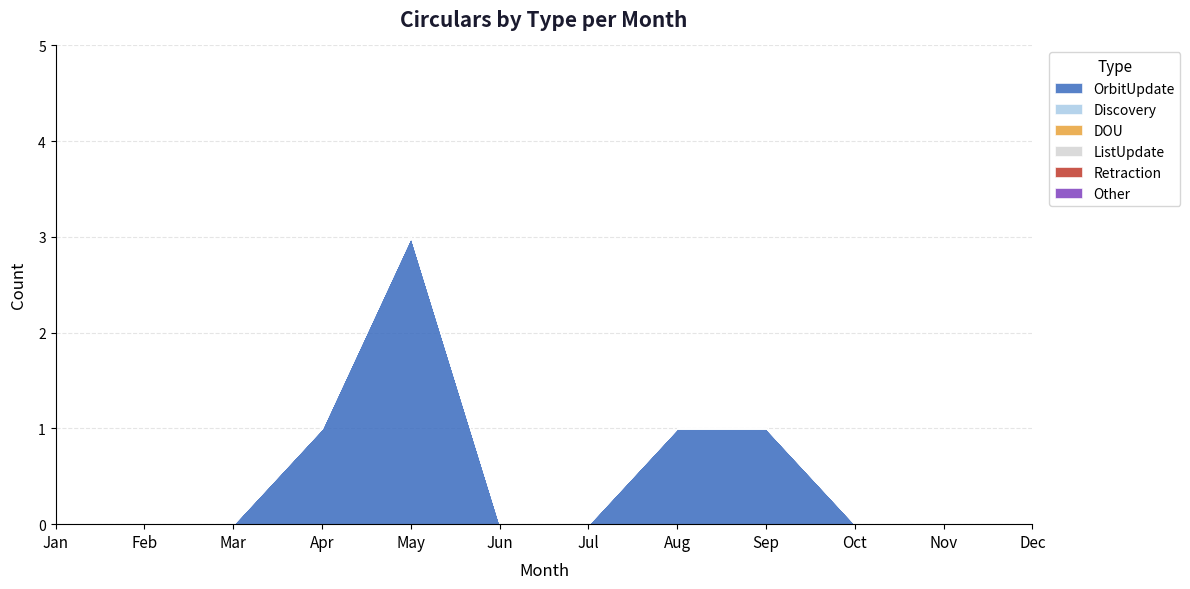

What is the value of the OrbitUpdate point at the 5th from the left?

3